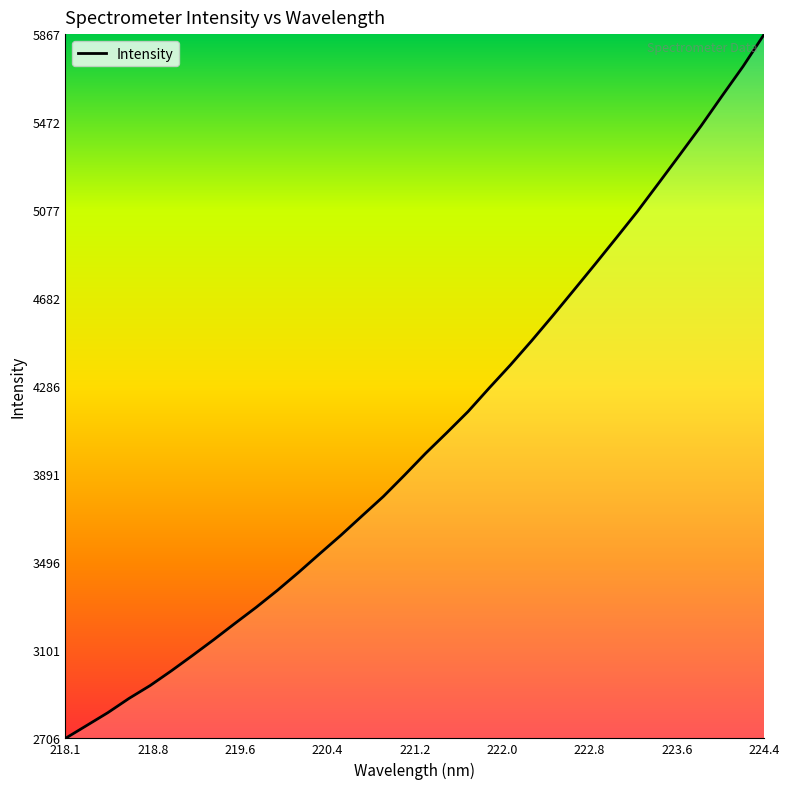

What is the minimum value shown in the chart?

2706.0